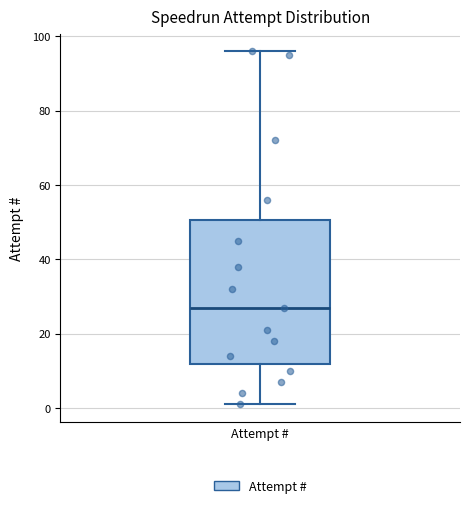

Read this box plot against the y-axis: the position of the median line, the range covered by the box, and the ends of both whiskers. The values are not printed on the chart, so give them approximately, as read against the axis.

median 28, box 12 to 50, whiskers 2 to 96